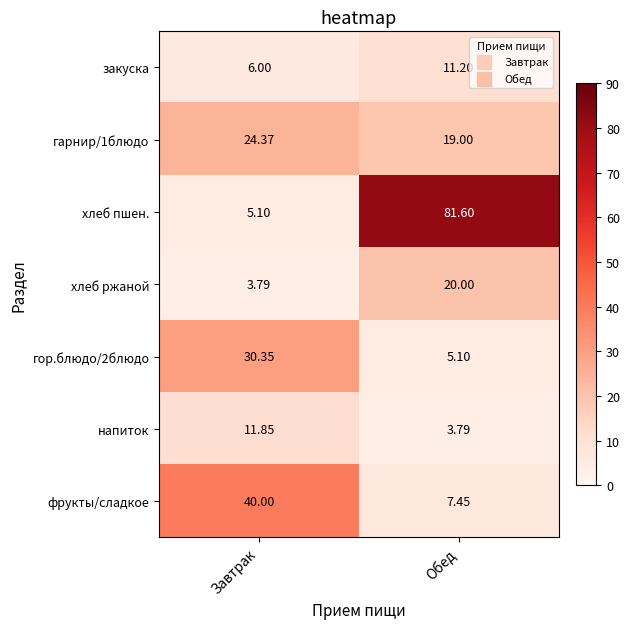

Between Завтрак and Обед, which series saw the biggest shift?

хлеб пшен.